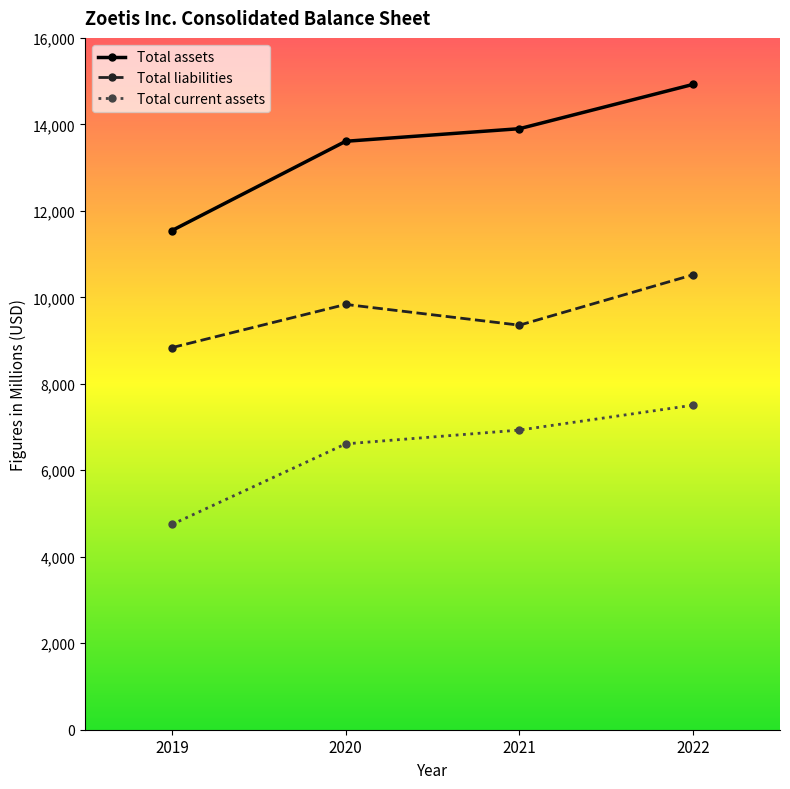

Rank the series at 2022 from highest to lowest value.

Total assets, Total liabilities, Total current assets